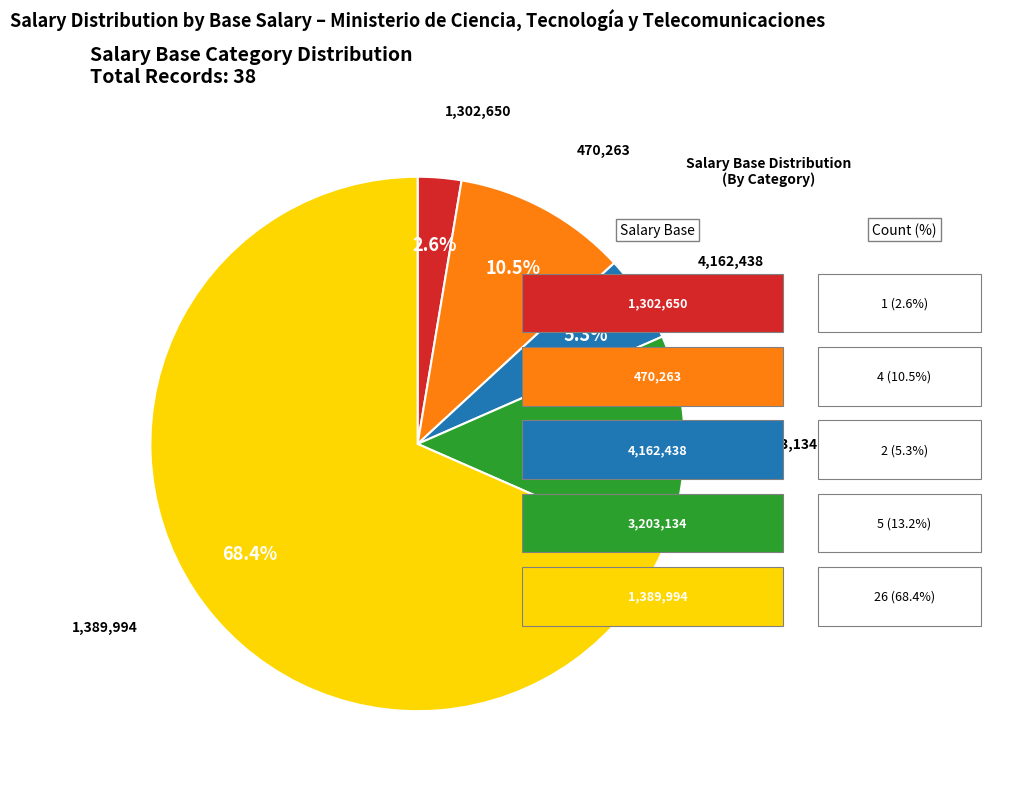

Is there a majority slice in this chart?

Yes